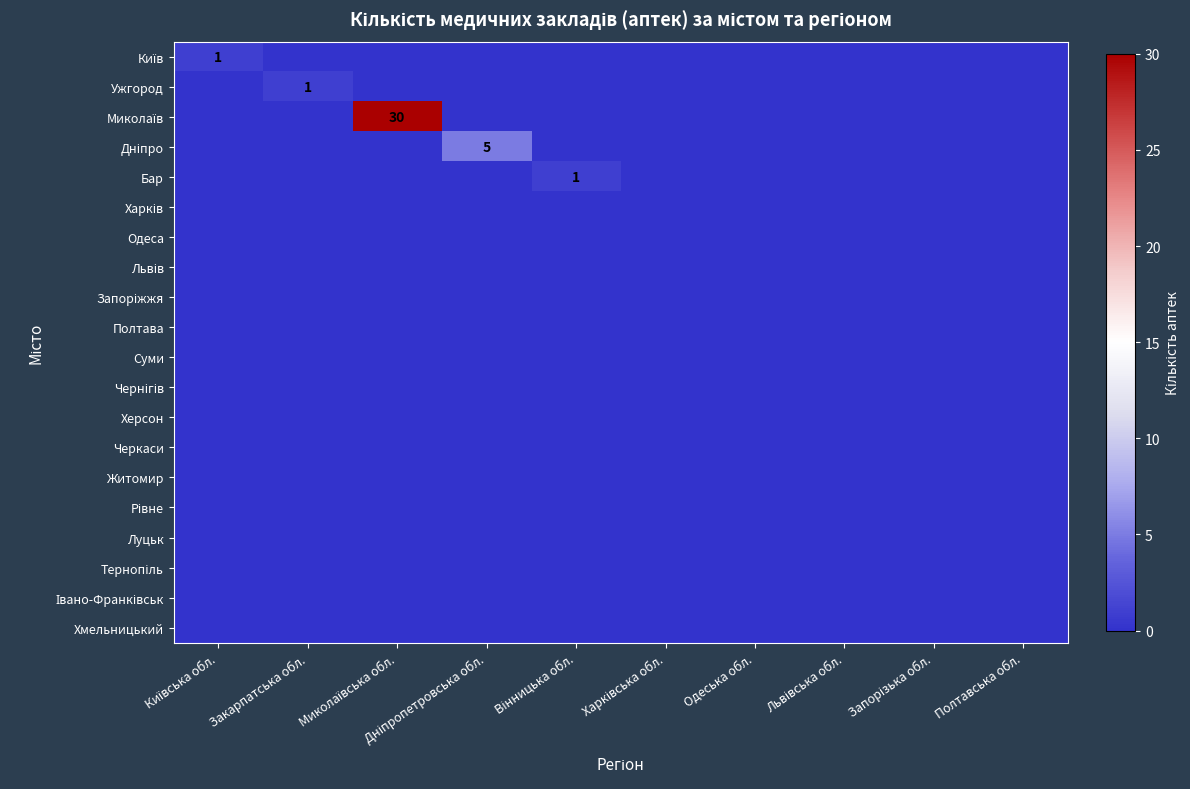

Is it true that Дніпро equals 0 at Київська обл.?

True